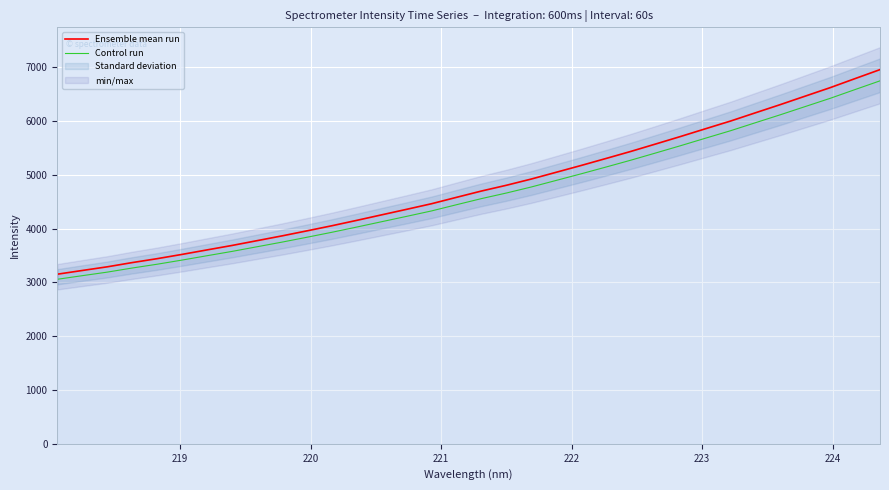

True or false: Control run and Ensemble mean run intersect in this chart.

False